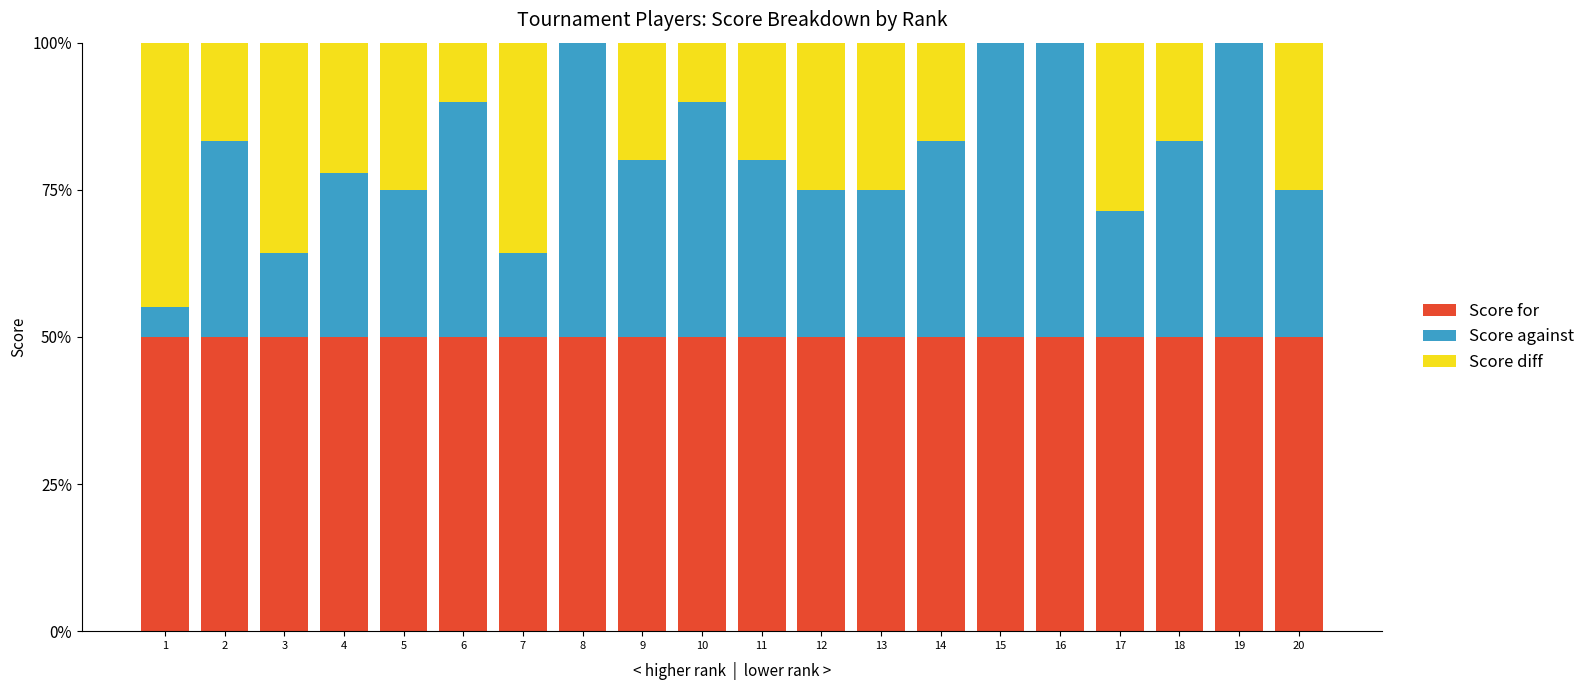

The Score for series shows 50.0 at 2. True or false?

True